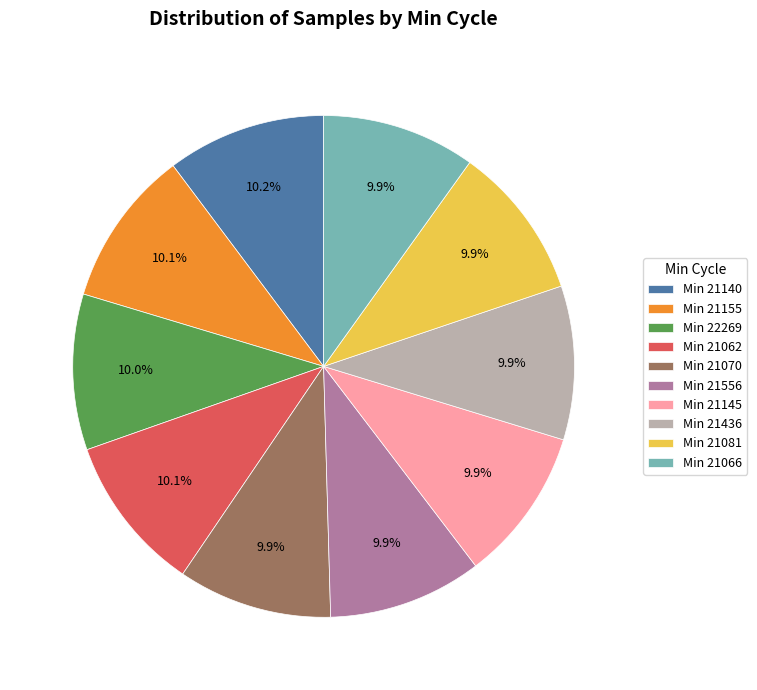

Approximately how many times larger is the value at Min 21140 compared to Min 21556?

1.0